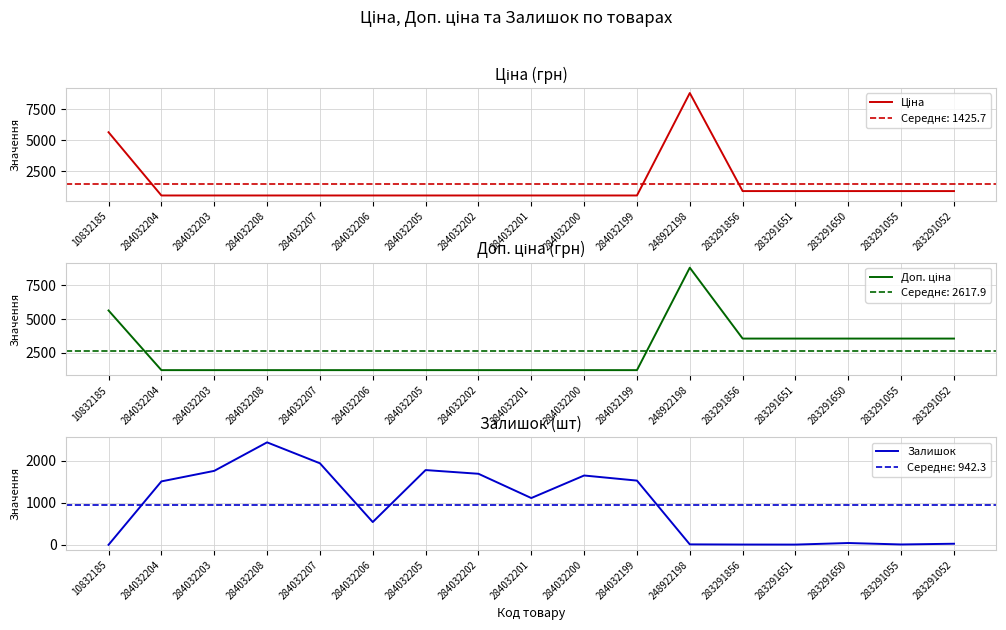

Does the chart have visible grid lines?

Yes